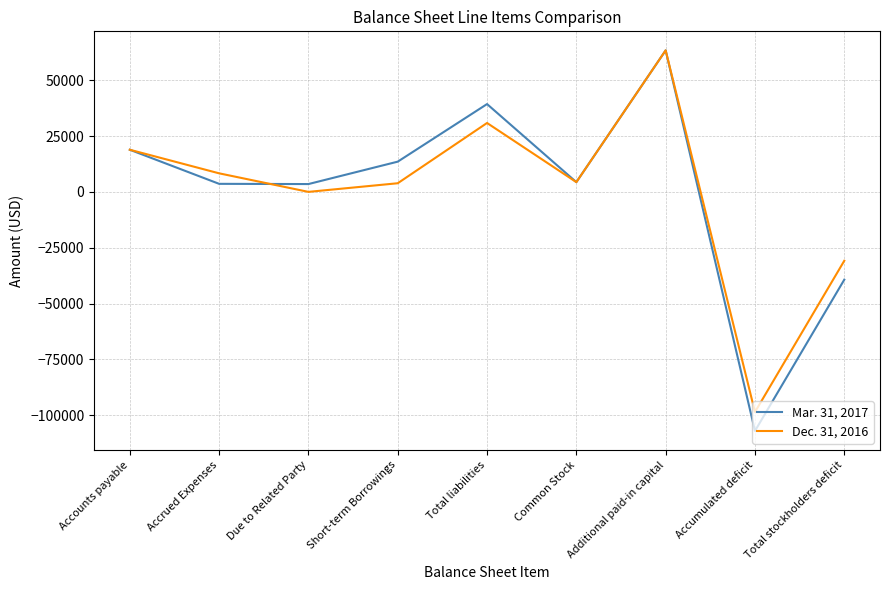

The value of Dec. 31, 2016 at Due to Related Party is 0. True or false?

True